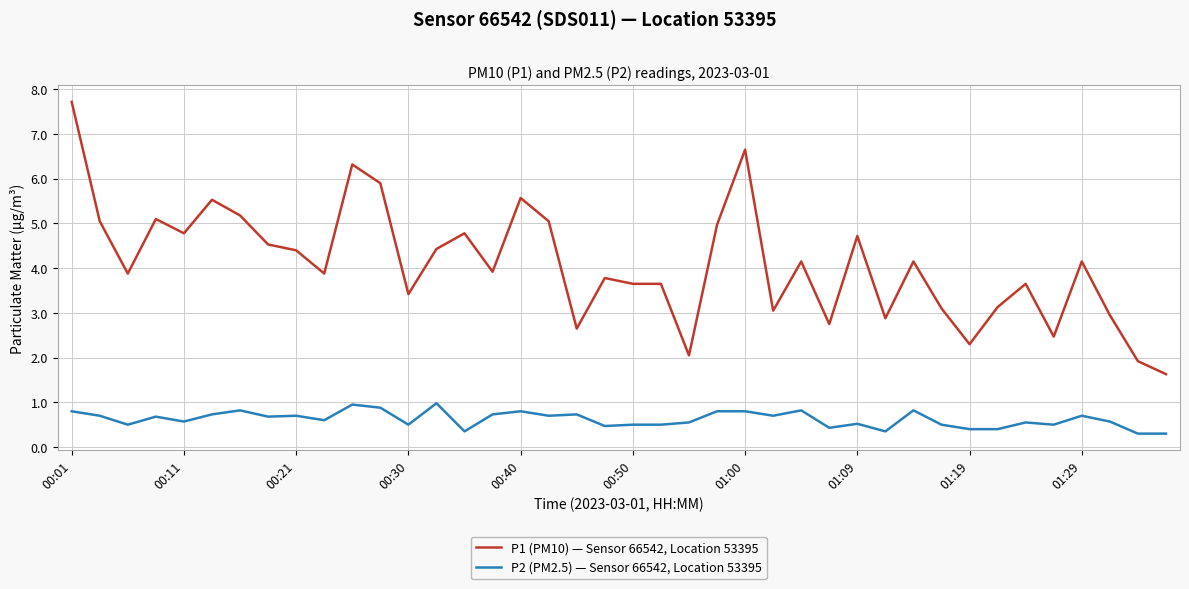

True or false: P1 (PM10) — Sensor 66542, Location 53395 and P2 (PM2.5) — Sensor 66542, Location 53395 intersect in this chart.

False